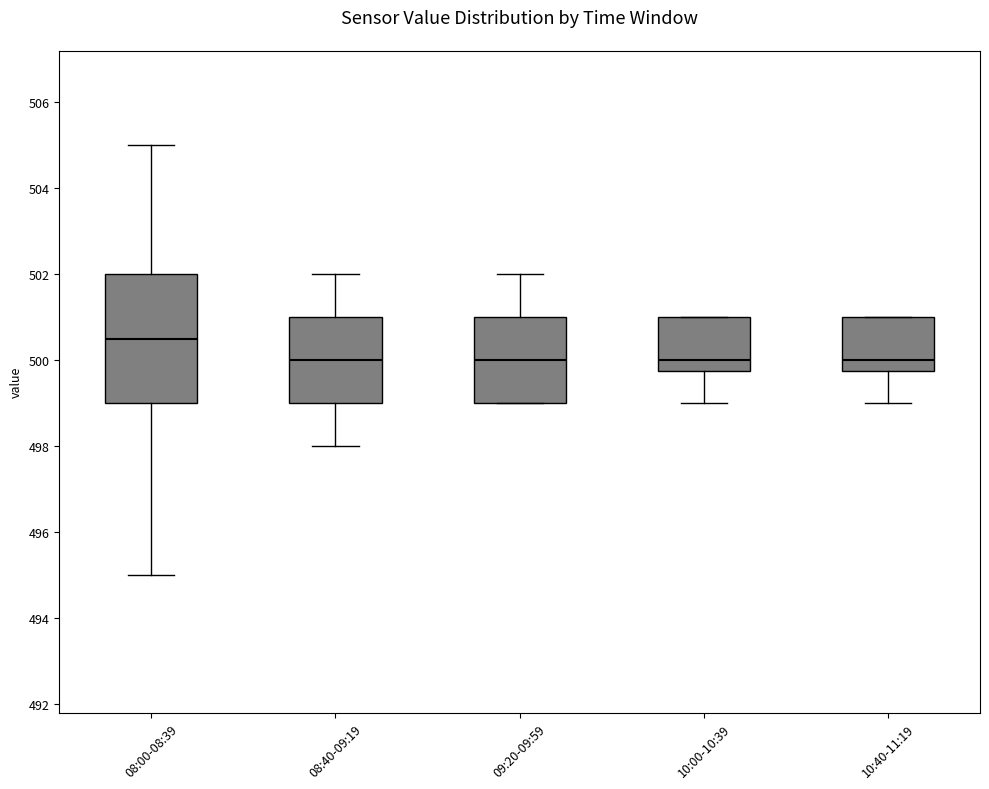

Reading left to right, transcribe this box plot: for each box, give where its median line is, the range the box spans, and where its two whiskers end, as read against the y-axis. The values are not printed on the chart, so give them approximately, as read against the axis.

08:00-08:39: median 500.6, box 499.0 to 502.0, whiskers 495.0 to 505.0
08:40-09:19: median 500.0, box 499.0 to 501.0, whiskers 498.0 to 502.0
09:20-09:59: median 500.0, box 499.0 to 501.0, whiskers 499.0 to 502.0
10:00-10:39: median 500.0, box 499.8 to 501.0, whiskers 499.0 to 501.0
10:40-11:19: median 500.0, box 499.8 to 501.0, whiskers 499.0 to 501.0